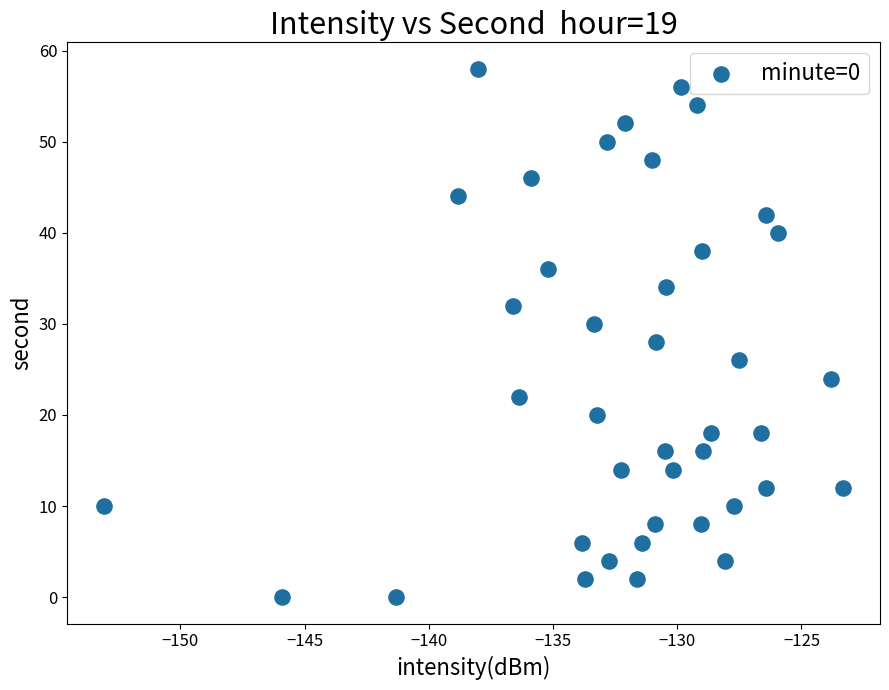

What is the range of Y values (max minus min)?

58